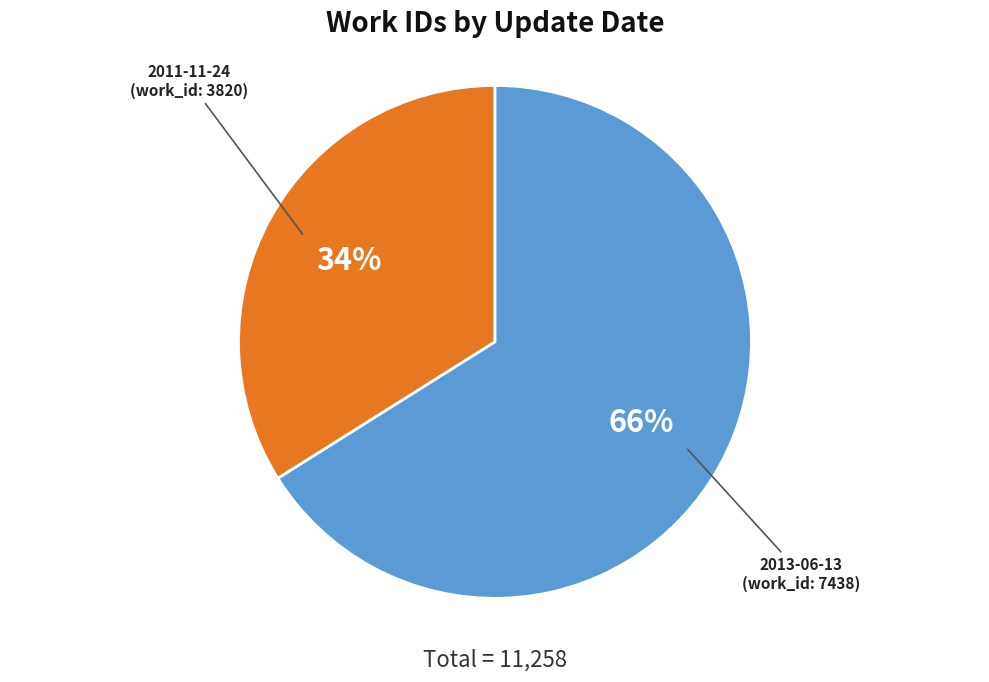

Does any single category account for the majority?

Yes